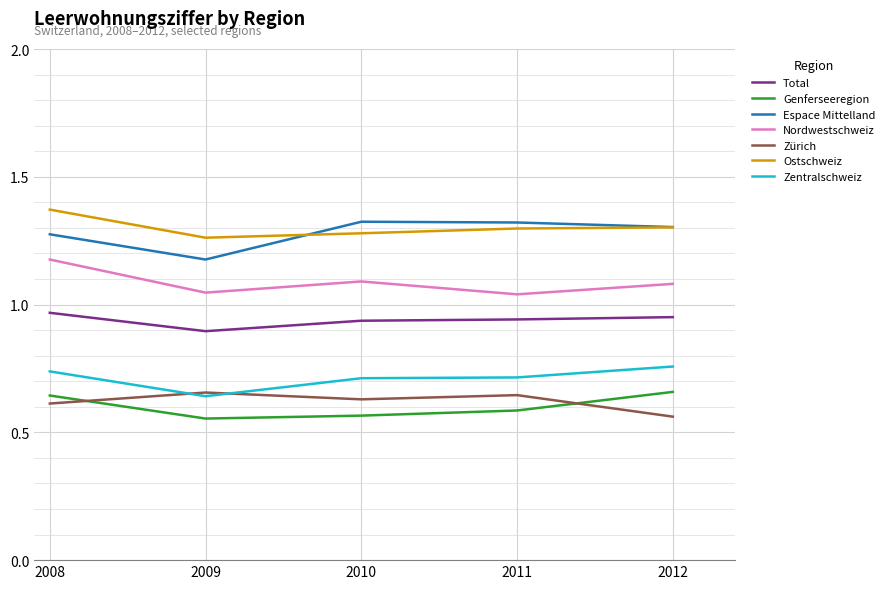

At which label does Espace Mittelland reach its minimum?

2009